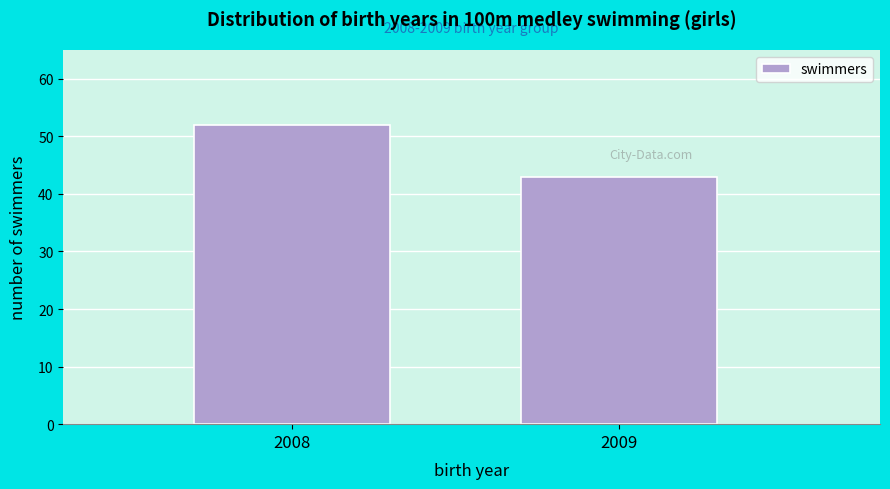

Reading right to left, list all the values displayed in this chart.

43	52